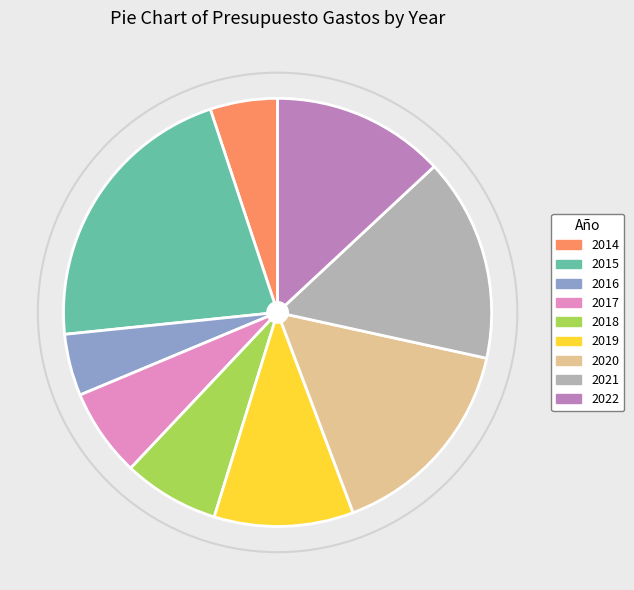

The 2015 slice represents 35% of the pie. True or false?

False